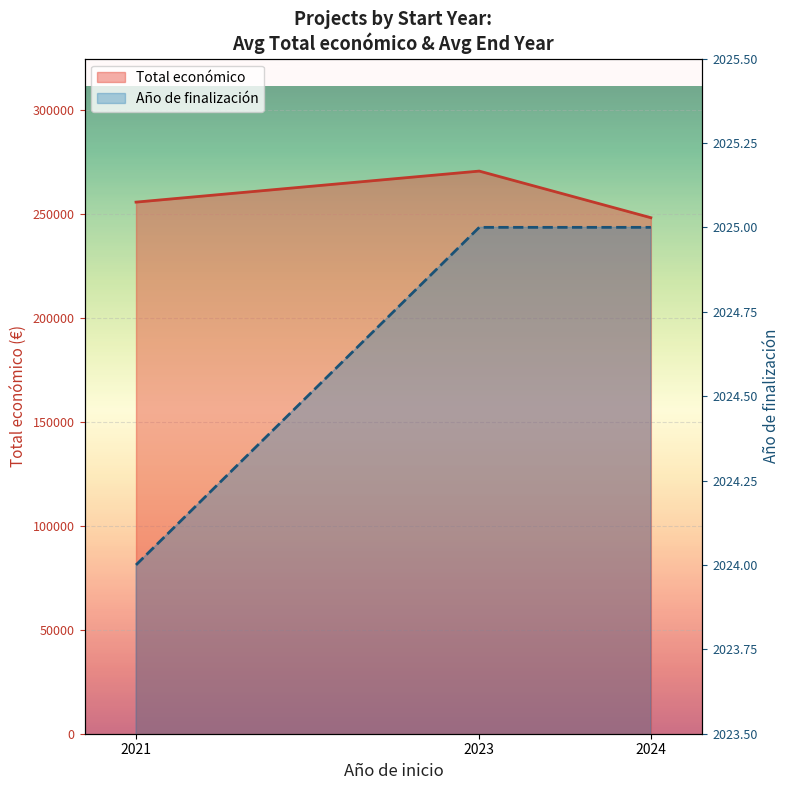

Is it true that Total económico equals 255800.0 at 2021?

True